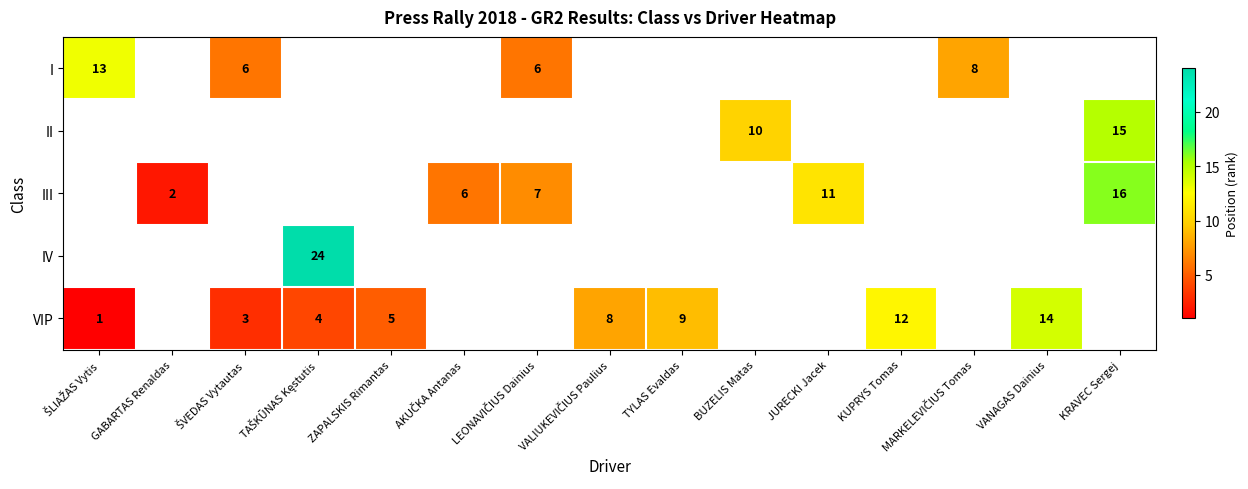

How many values in the VIP series are below 8?

4